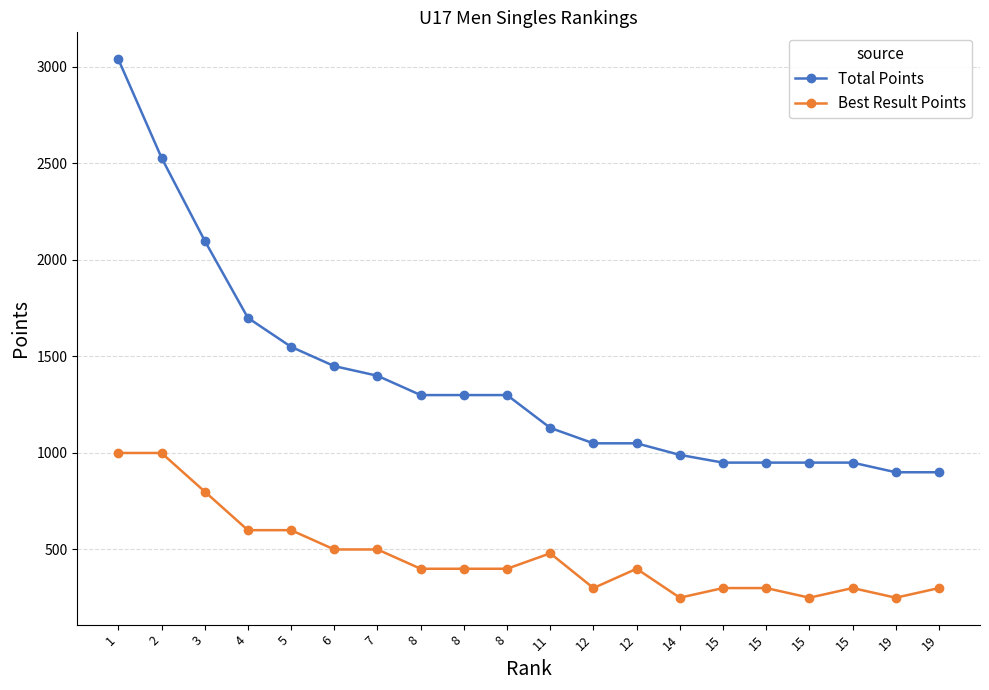

How many values in the Best Result Points series are below 400?

8